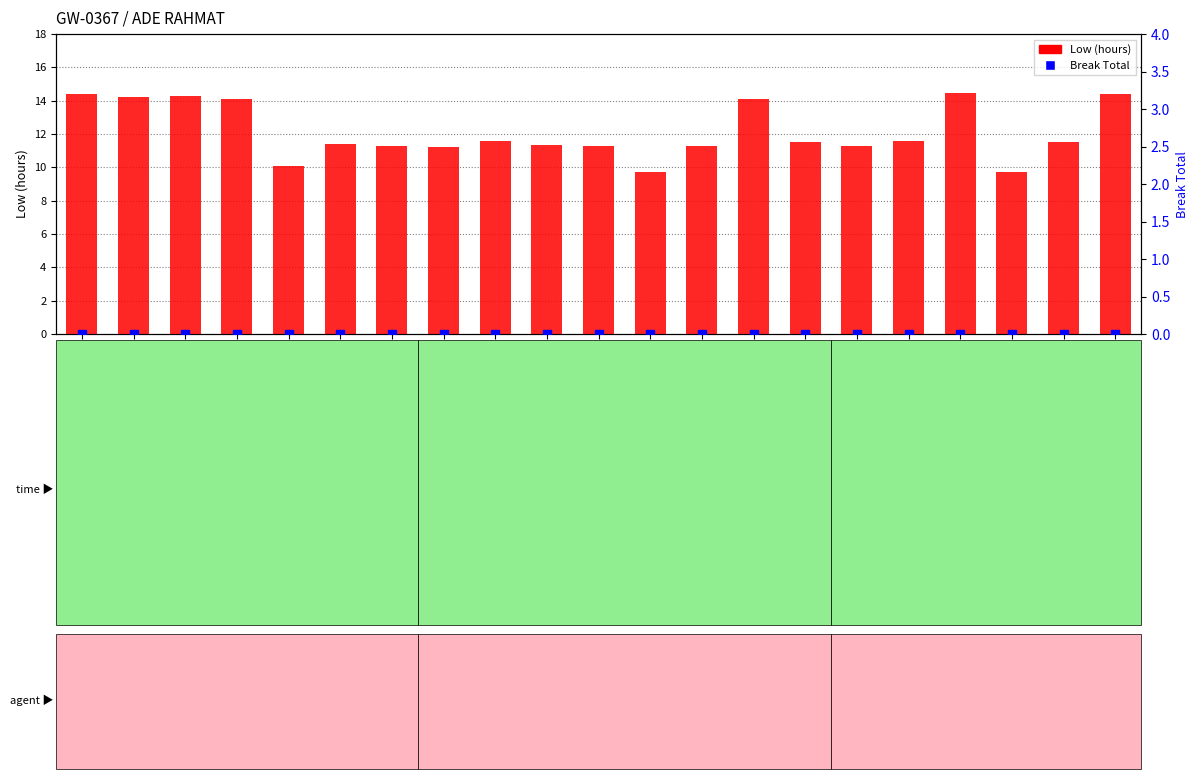

What is the total value across all series at 17
Fri?

11.6